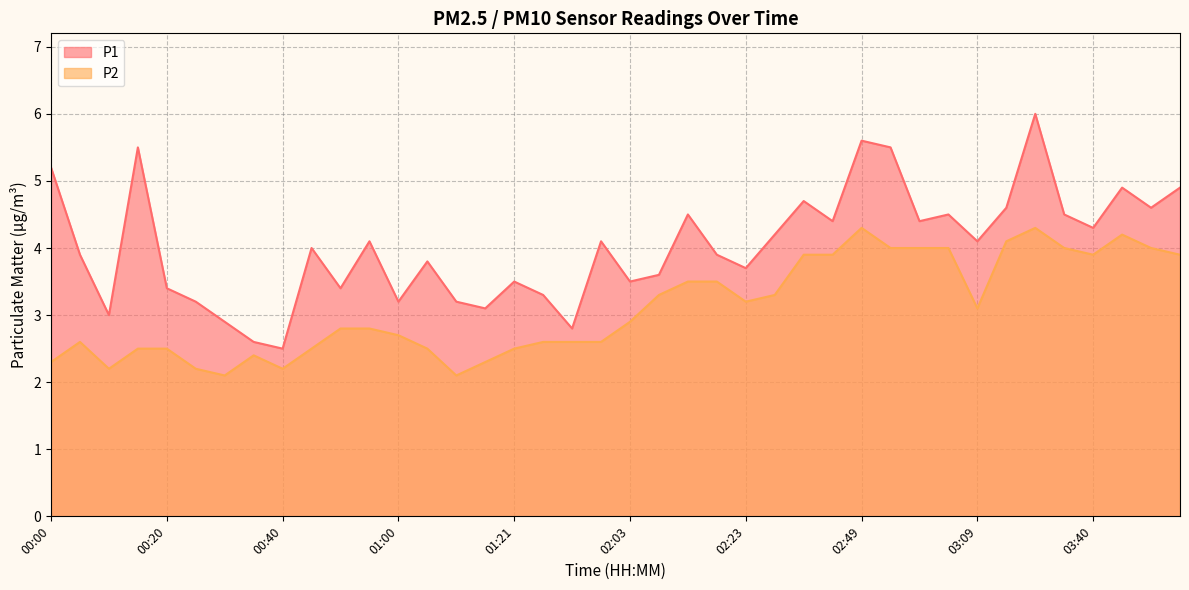

List the series in order of their peak value, highest first.

P1, P2